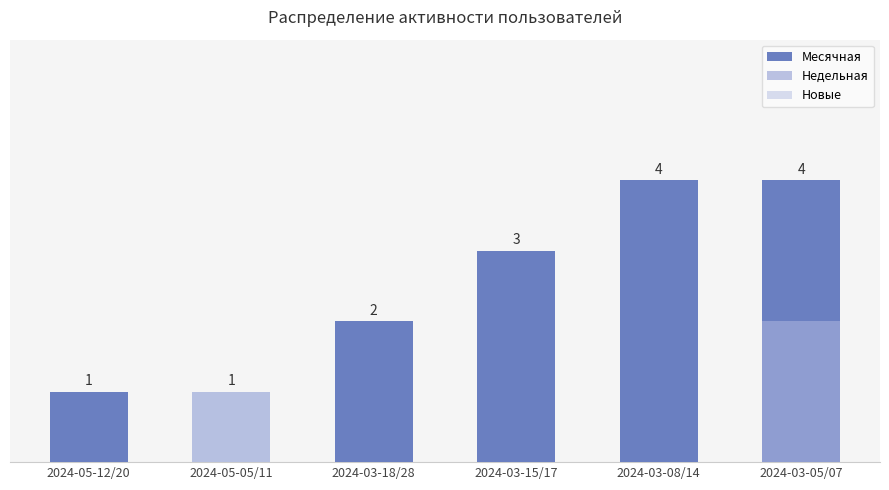

Between 2024-03-18/28 and 2024-03-08/14, which series saw the biggest shift?

Месячная